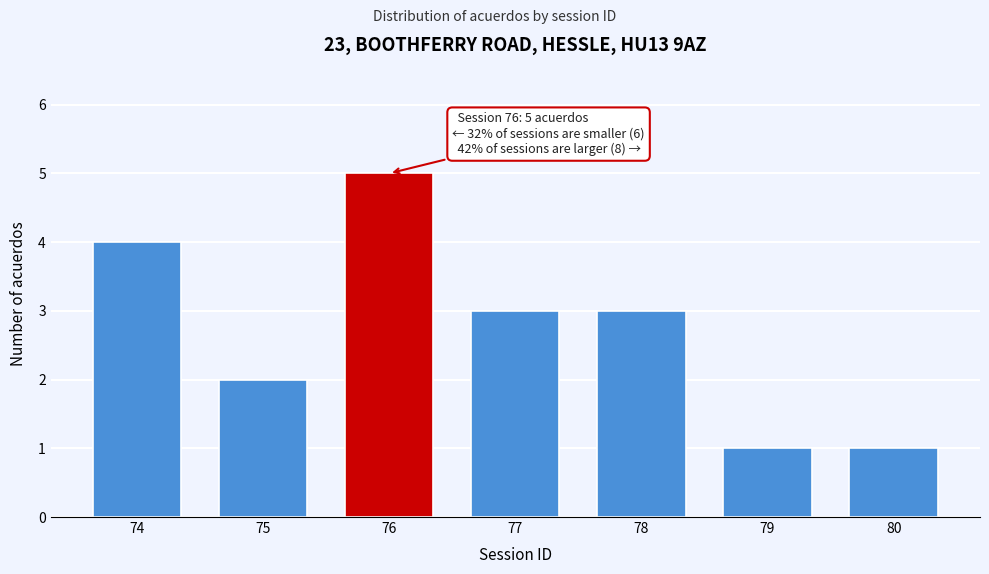

Reading left to right, extract all data points from this chart.

74=4	75=2	76=5	77=3	78=3	79=1	80=1